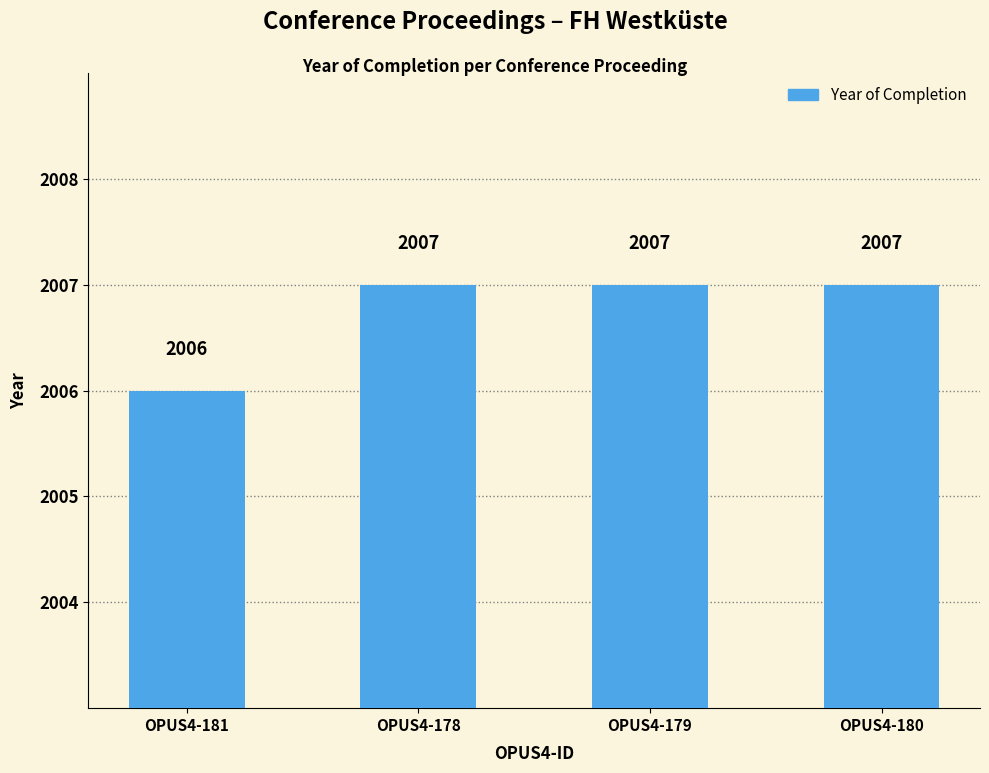

What is the average value?

2007